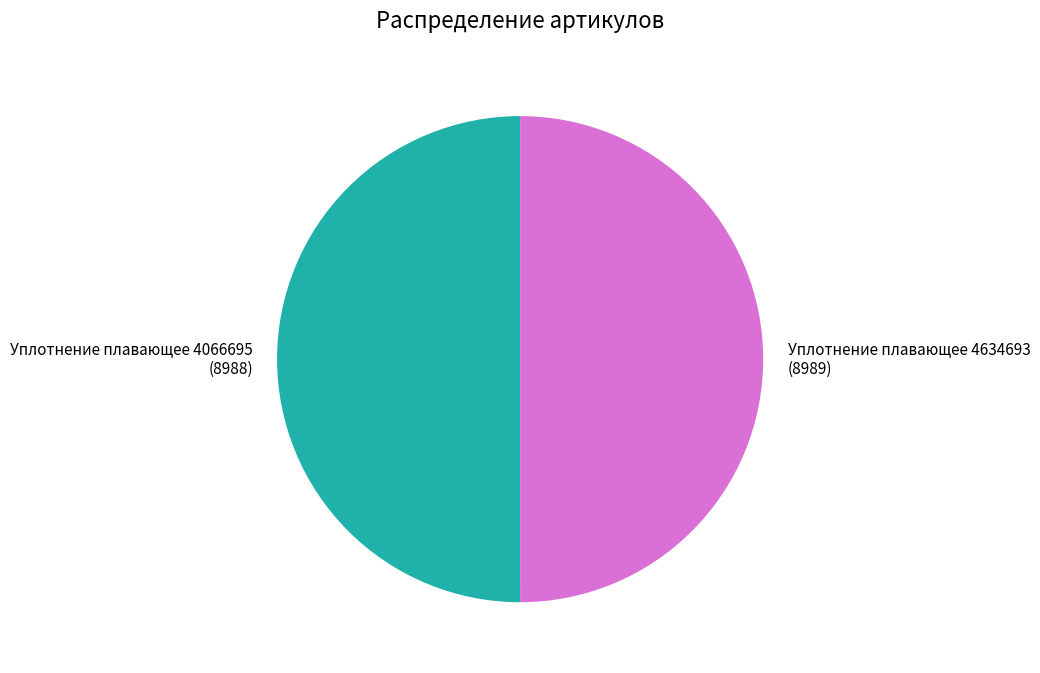

Combined, do Уплотнение плавающее 4066695 (8988) and Уплотнение плавающее 4634693 (8989) account for over 50%?

Yes